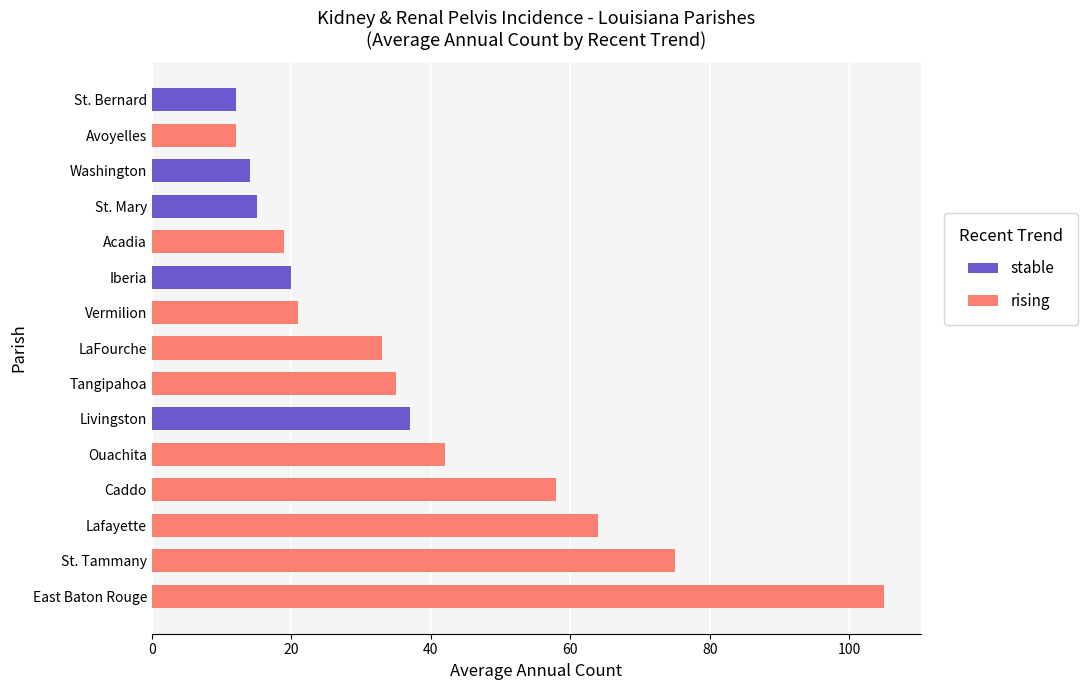

How many categories are shown in the chart?

15